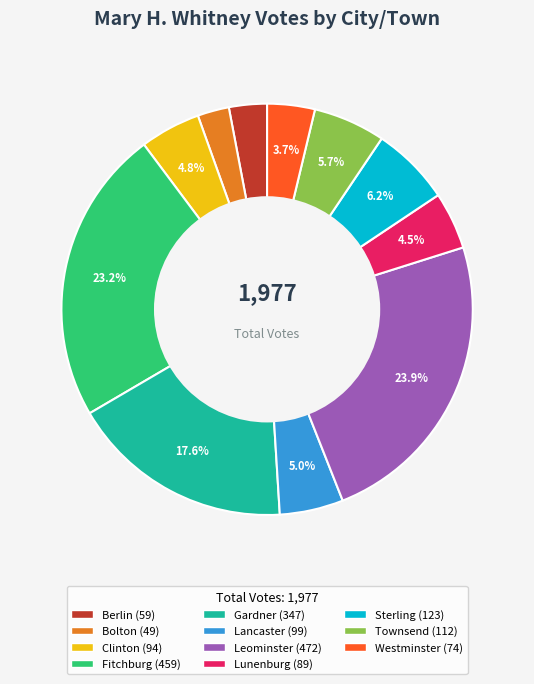

Which category has the biggest portion of the pie?

Leominster